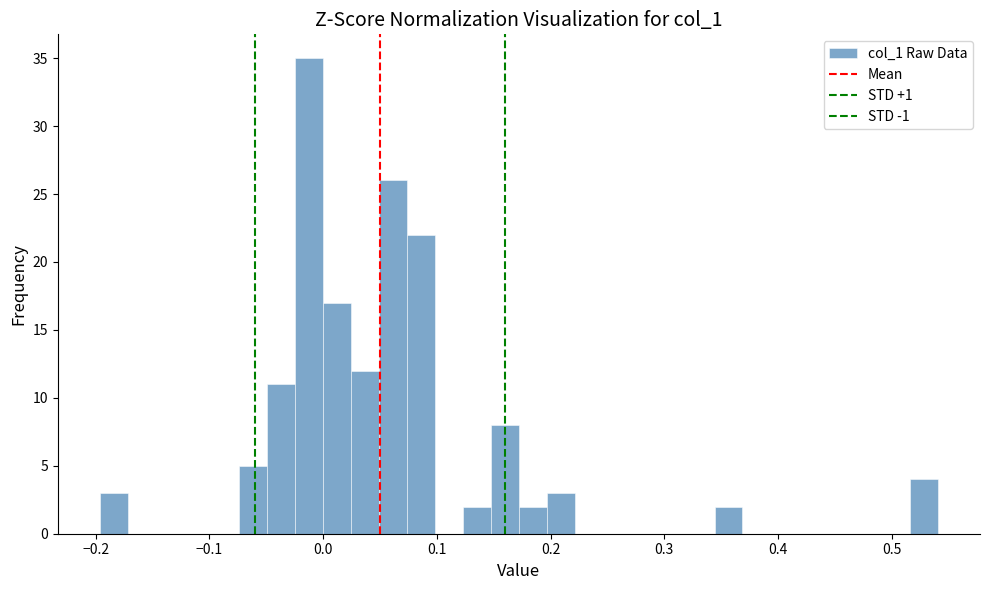

Around what value on the x-axis is the tallest bar? Give the approximate position of its centre, as read against the axis.

-0.01